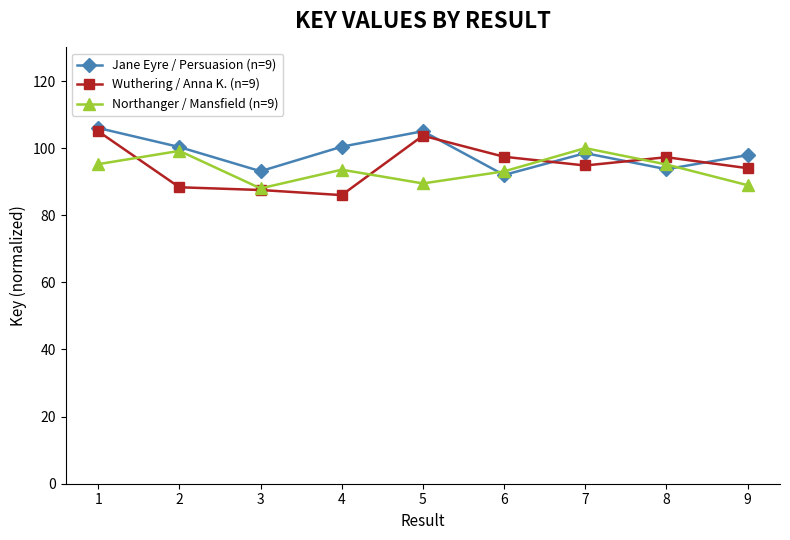

Where does the Wuthering / Anna K. (n=9) series first go above 94?

1